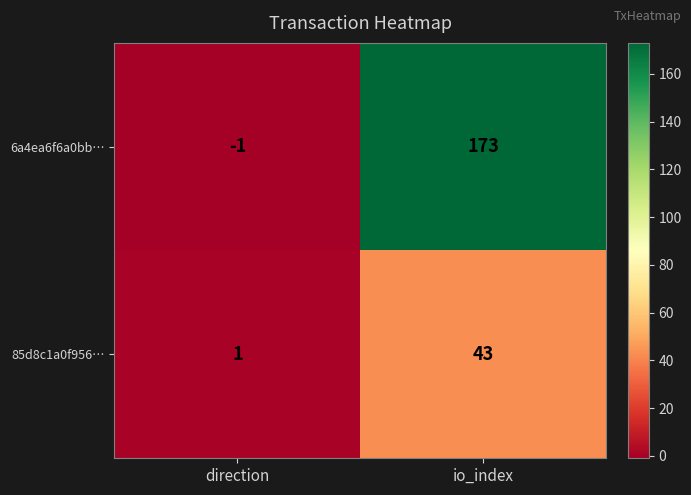

The value of 85d8c1a0f956… at io_index is 43. True or false?

True